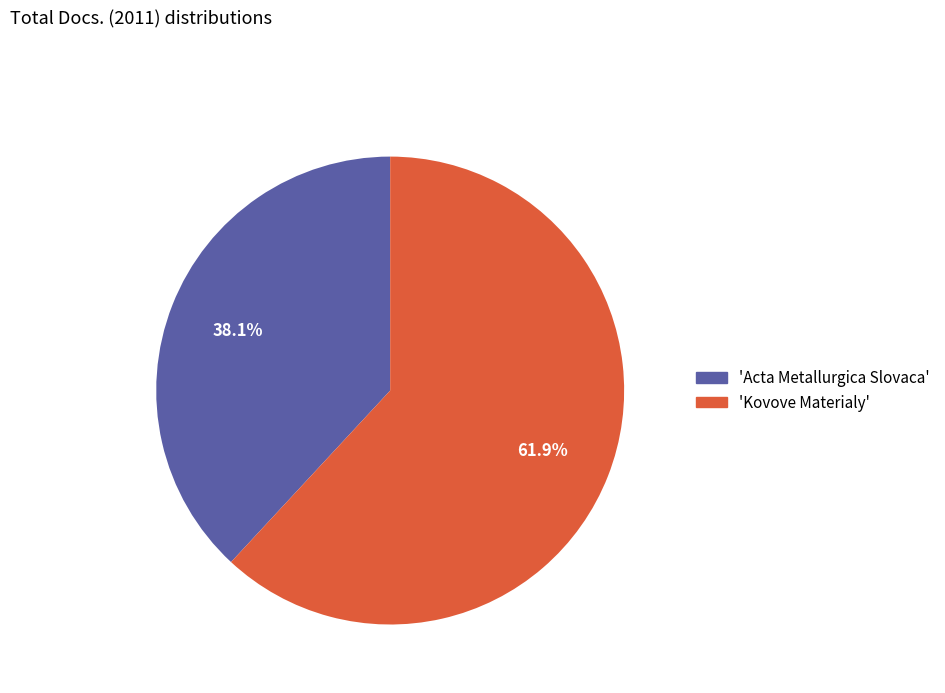

Is there any slice that represents more than half of the pie?

Yes